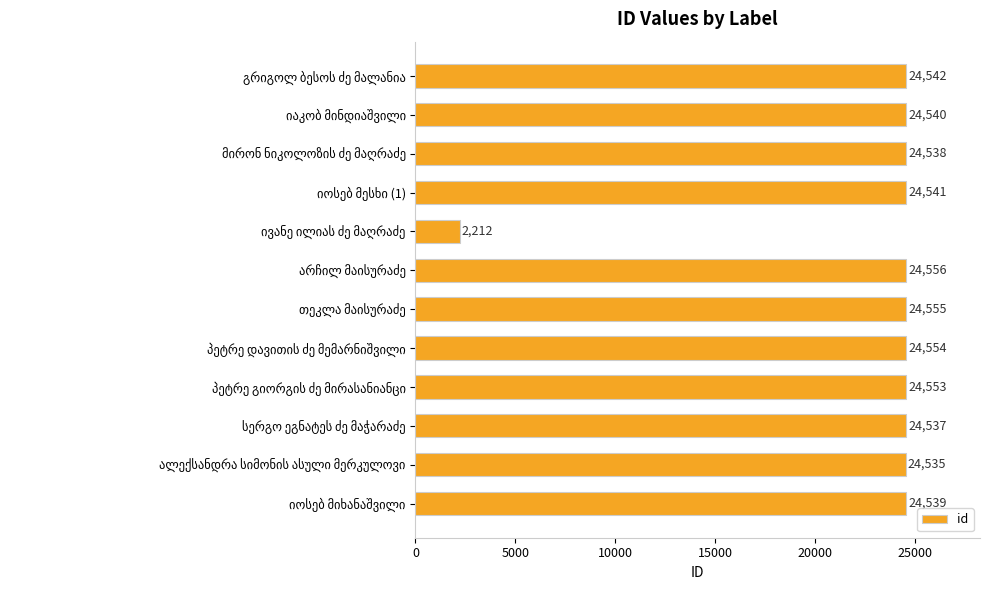

How many categories are shown in the chart?

12